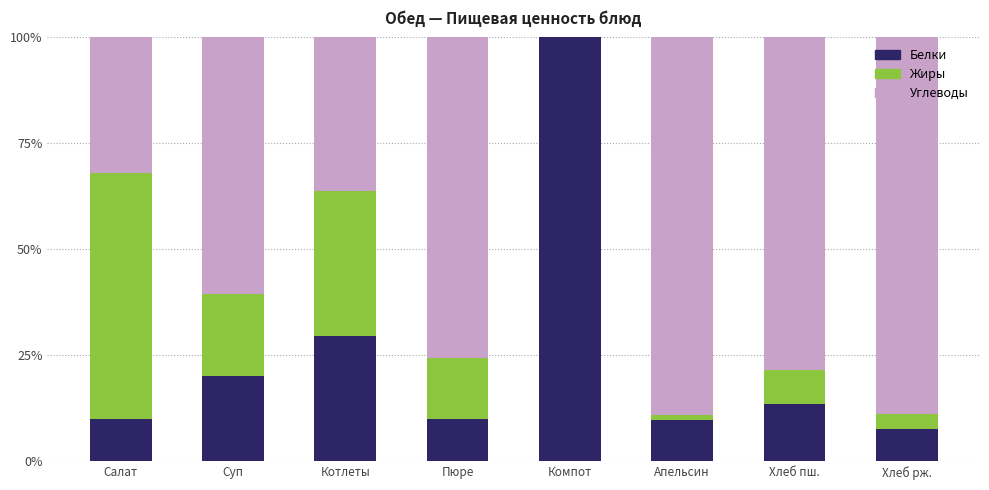

The Белки series shows 5.2 at Пюре. True or false?

False